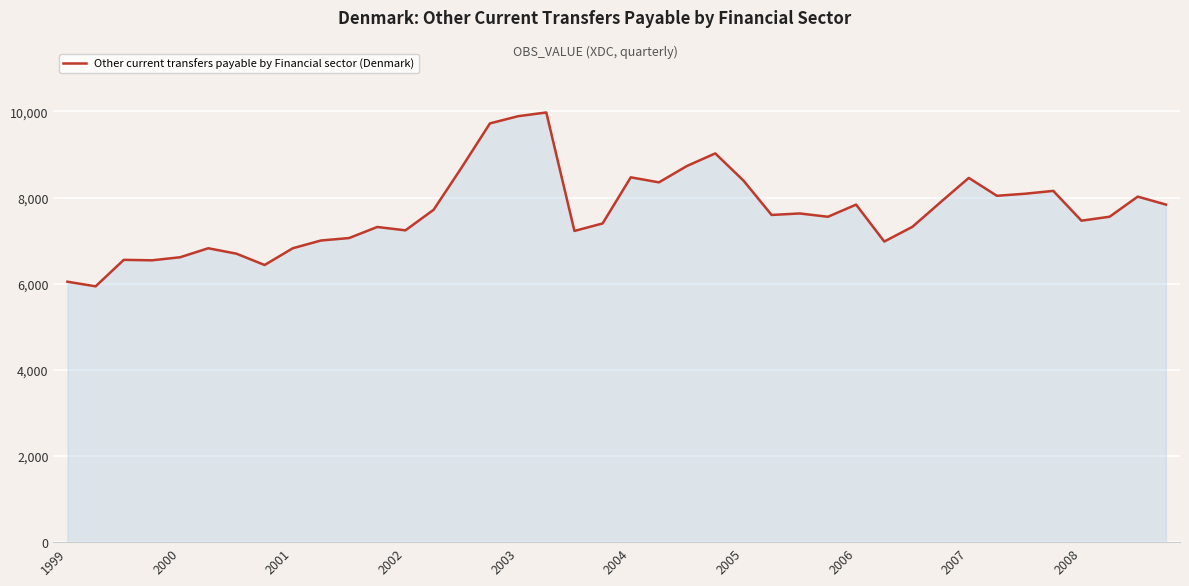

What is the difference between the maximum and minimum values?

4037